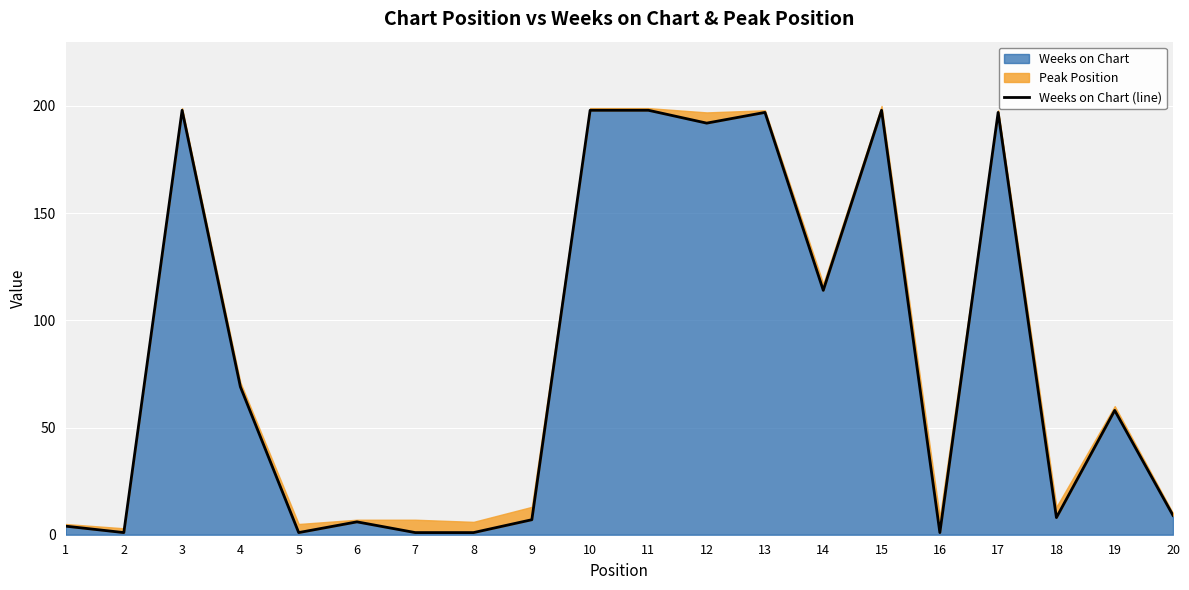

At which category does the data reach its first local valley?

2